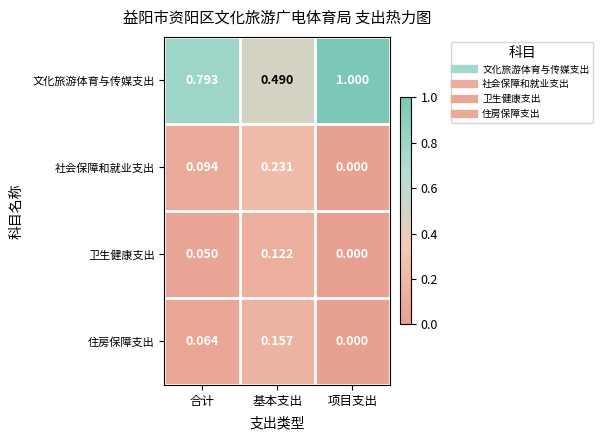

At how many categories does at least one series exceed 0?

3